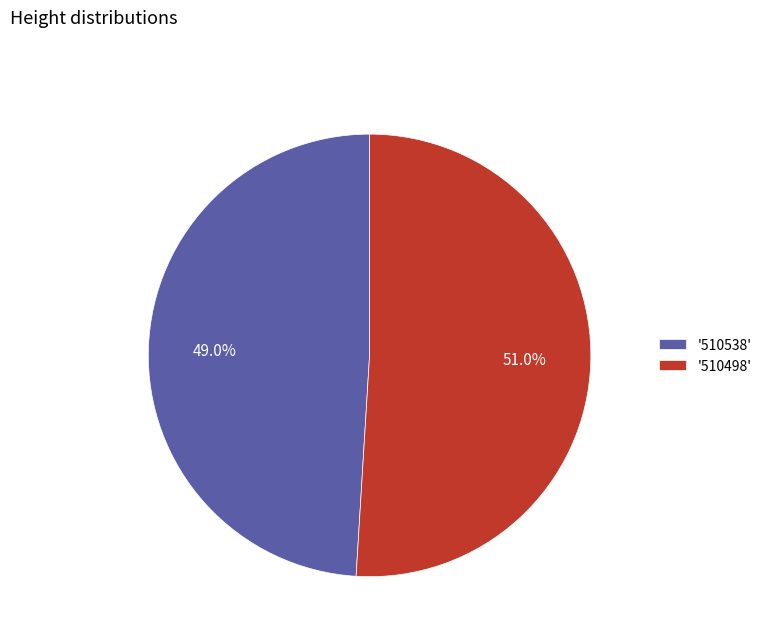

Does '510538' account for over 50% of the chart?

No